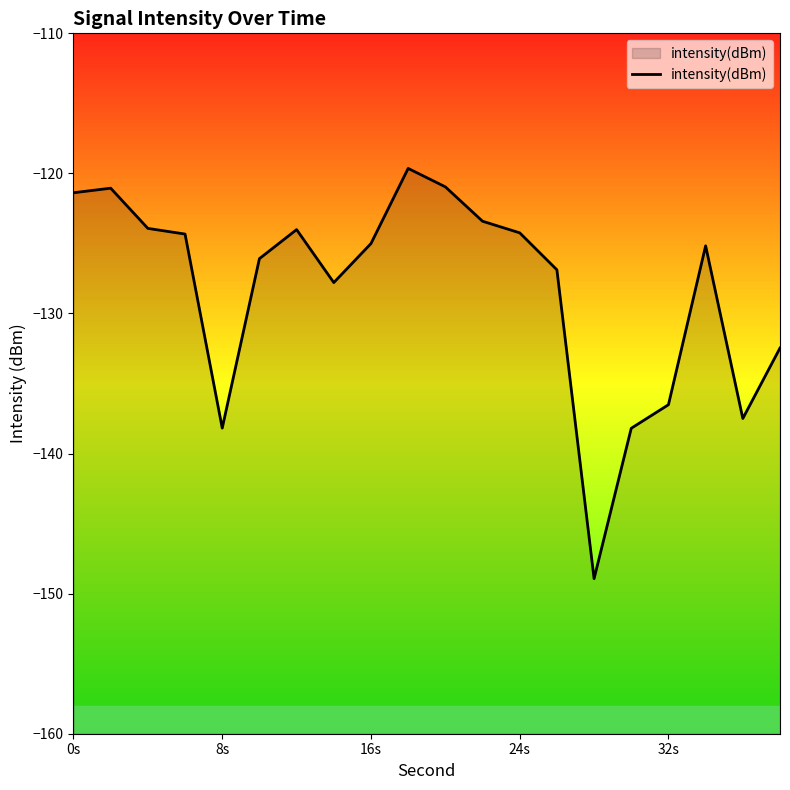

How many interior local valleys (lower than both neighbors) does the data have?

4